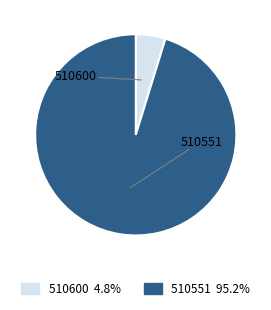

True or false: 510600 accounts for 5% of the total.

True